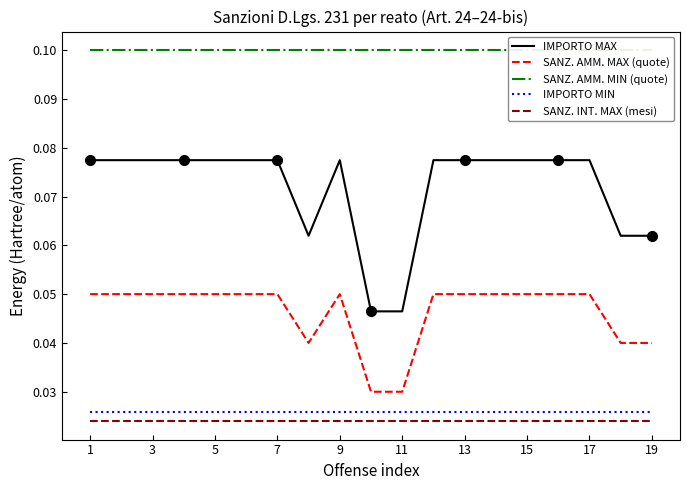

True or false: IMPORTO MIN and SANZ. INT. MAX (mesi) cross at least once.

False